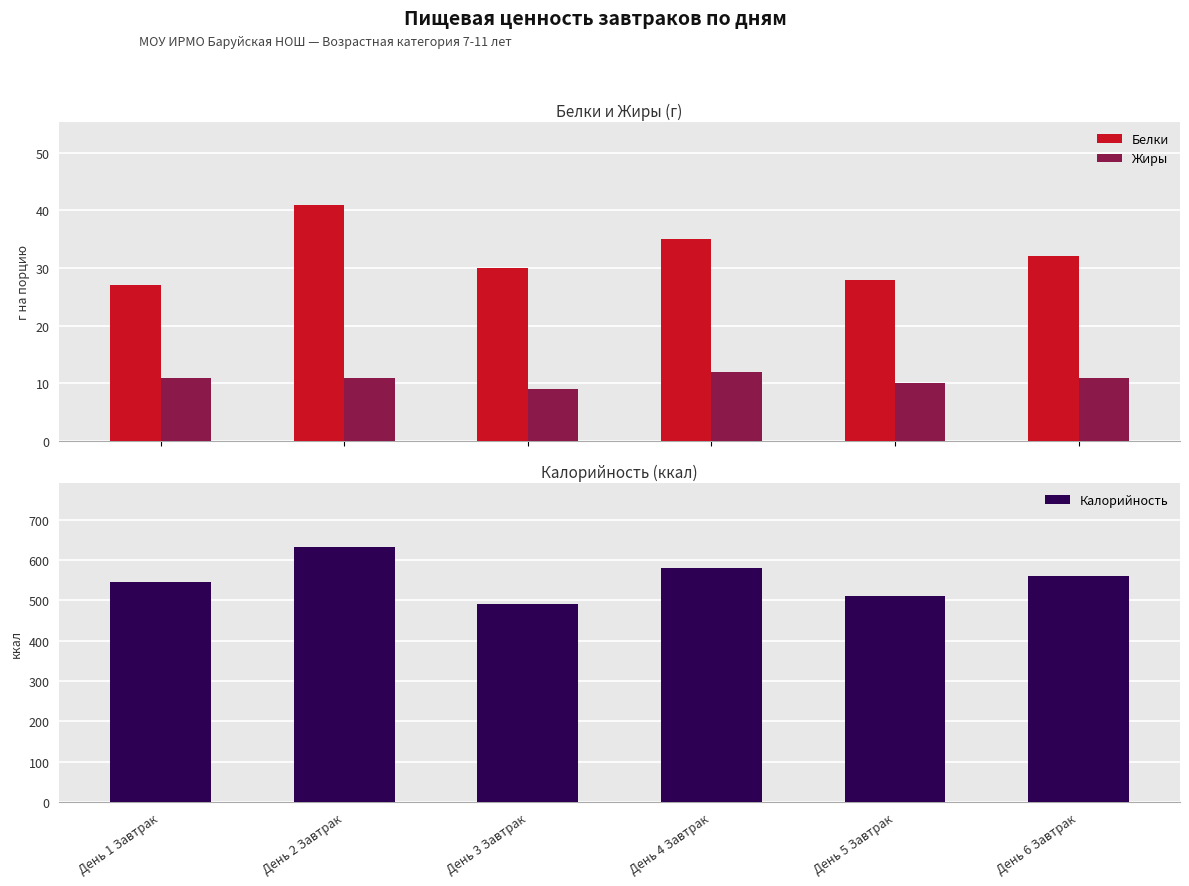

Which series has the widest spread of values?

Калорийность